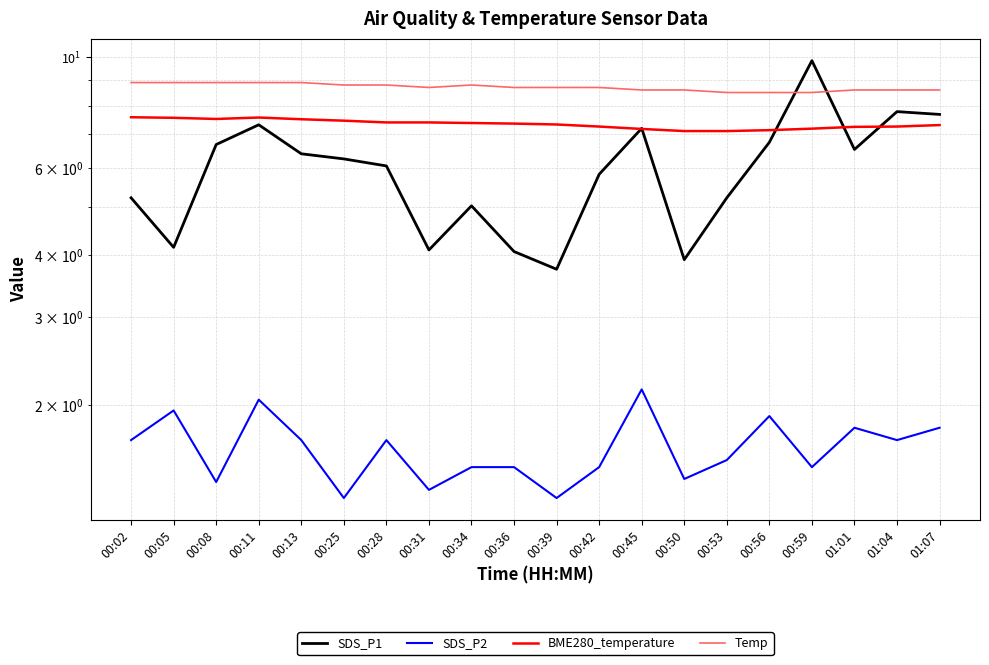

True or false: SDS_P1 has more than 2 interior local peaks.

True